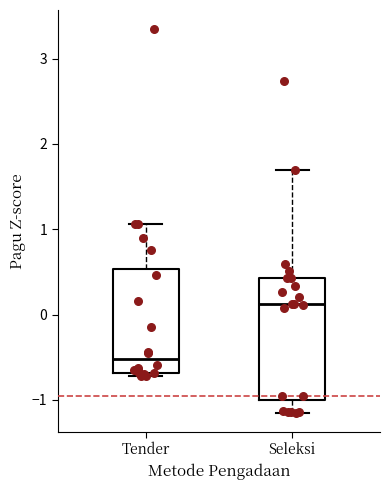

Reading left to right, read every box against the y-axis: the position of its median line, the range the box covers, and the ends of its whiskers. The values are not printed on the chart, so give them approximately, as read against the axis.

Tender: median -0.5, box -0.7 to 0.5, whiskers -0.7 (just below the box's lower edge) to 1.1
Seleksi: median 0.1, box -1.0 to 0.4, whiskers -1.1 to 1.7